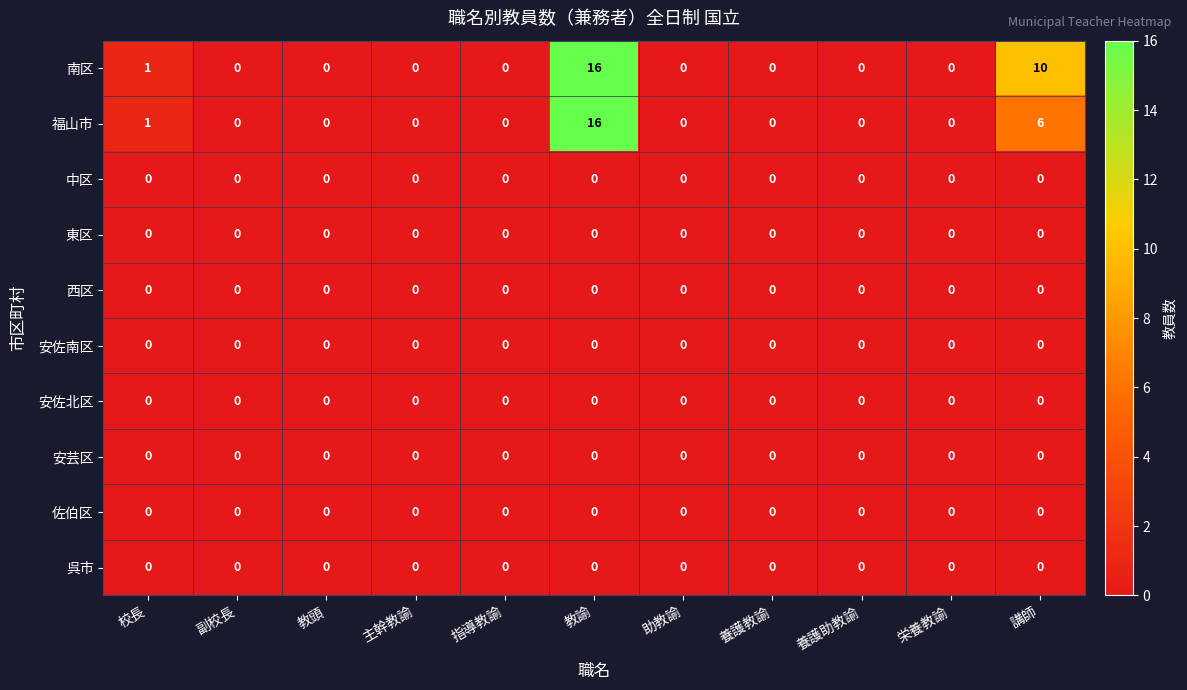

True or false: 安佐北区 has a value of 0 at 栄養教諭.

True